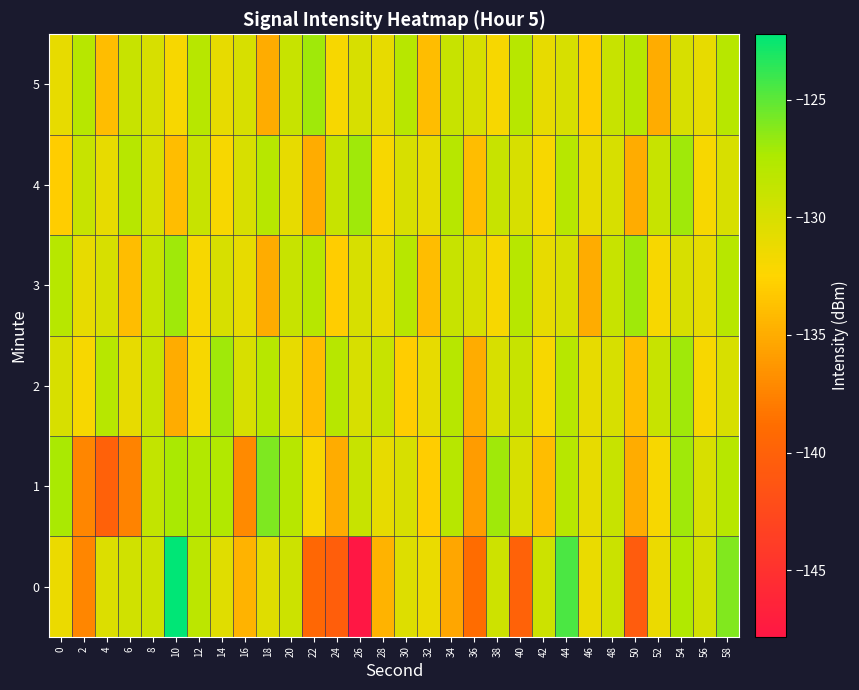

What is the minimum value shown in the chart?

-147.8